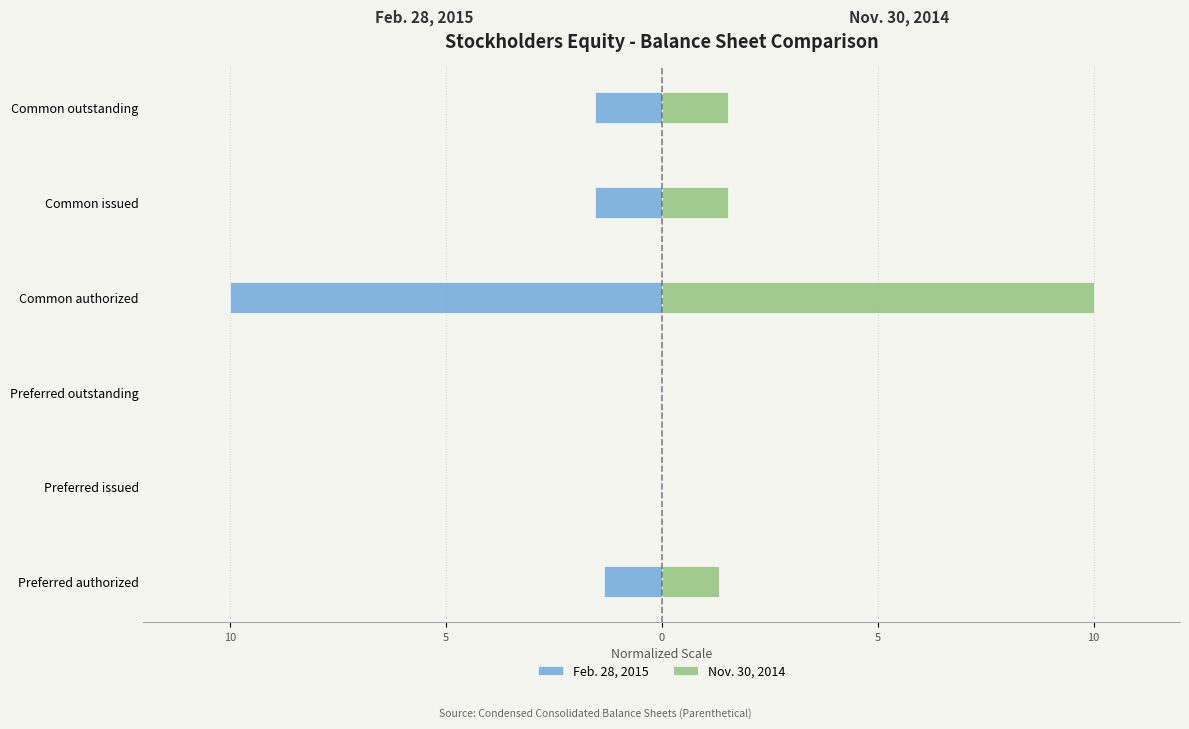

How many bars are there in total?

12